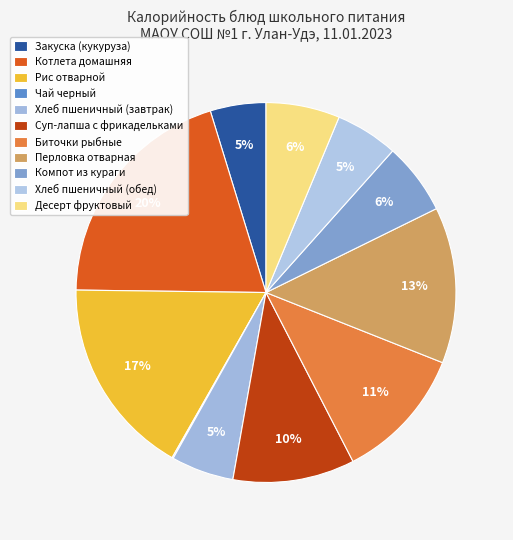

How many slices are in this pie chart?

11